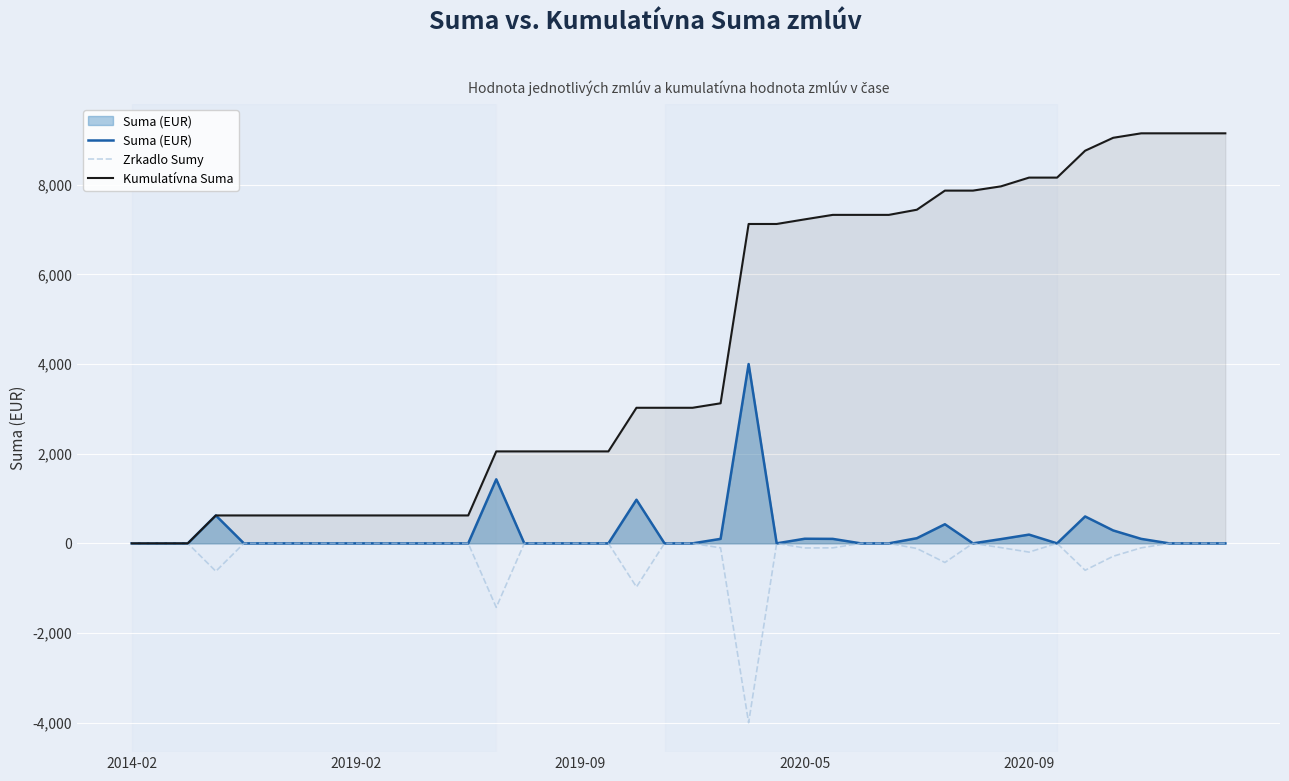

The Zrkadlo Sumy series shows -1872.0 at 37. True or false?

False